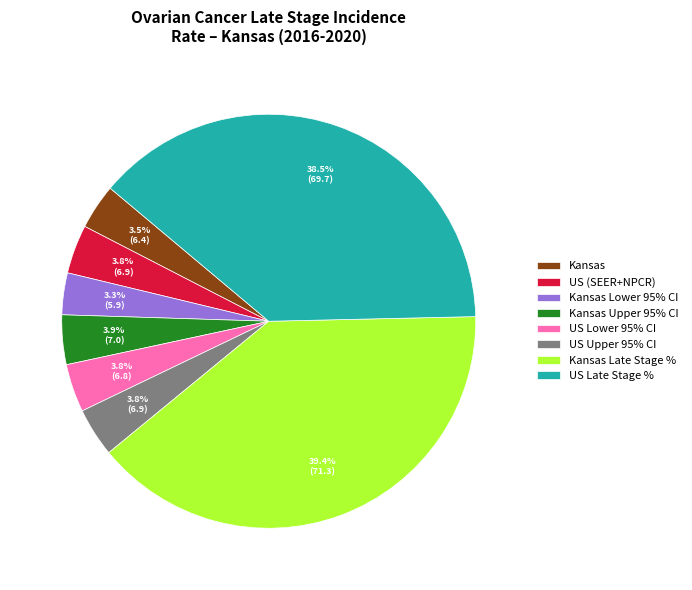

Which category has the biggest portion of the pie?

Kansas Late Stage %